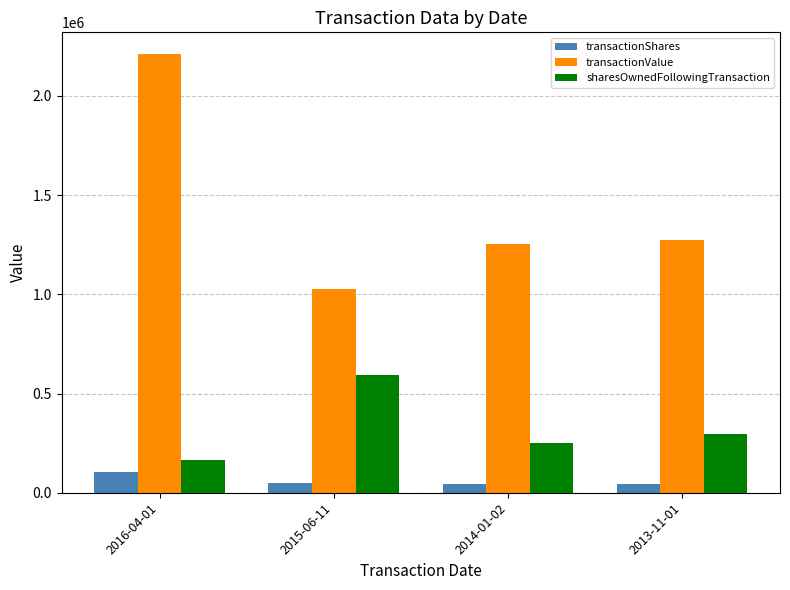

Rank the series by their average value, from highest to lowest.

transactionValue, sharesOwnedFollowingTransaction, transactionShares